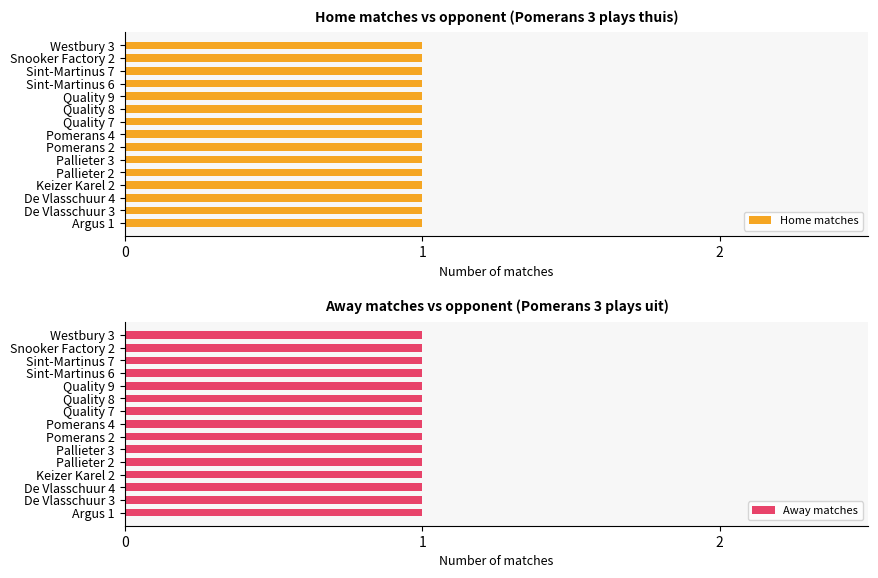

What is the smallest value displayed?

1